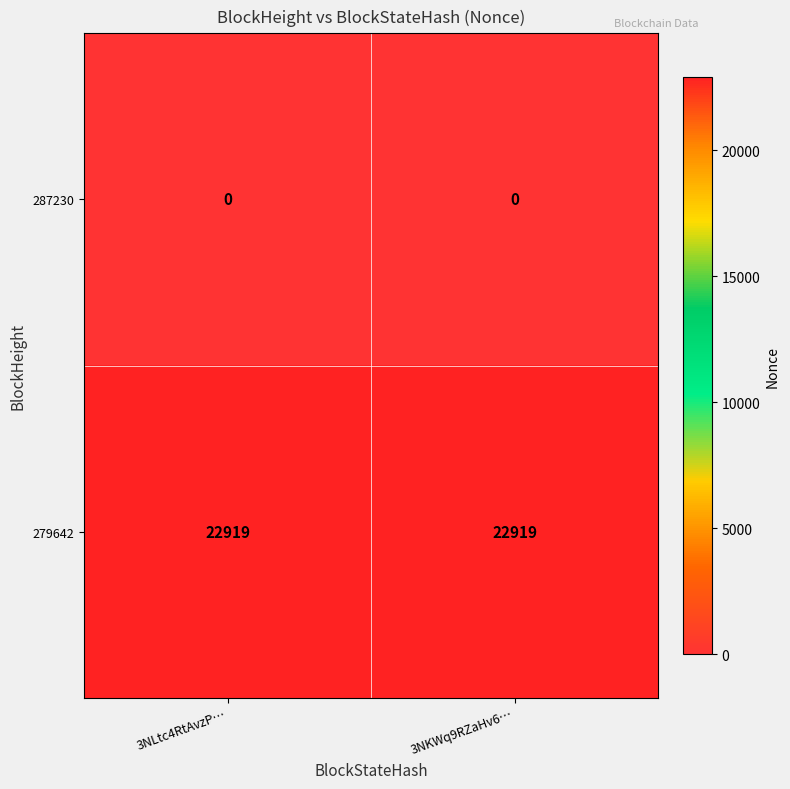

What is the minimum value for 279642?

22919